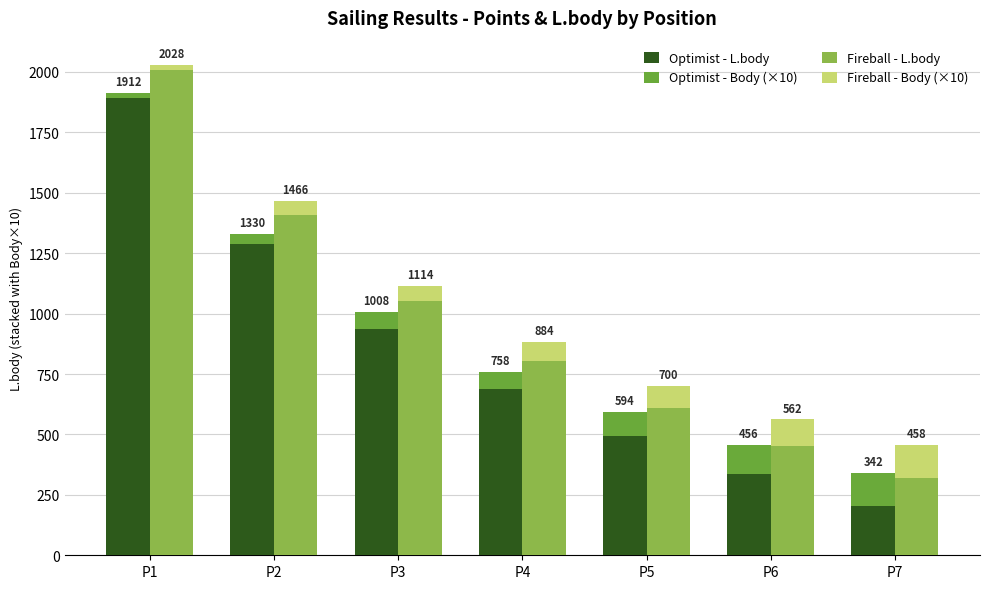

What is the average value of the Fireball - L.body series?

950